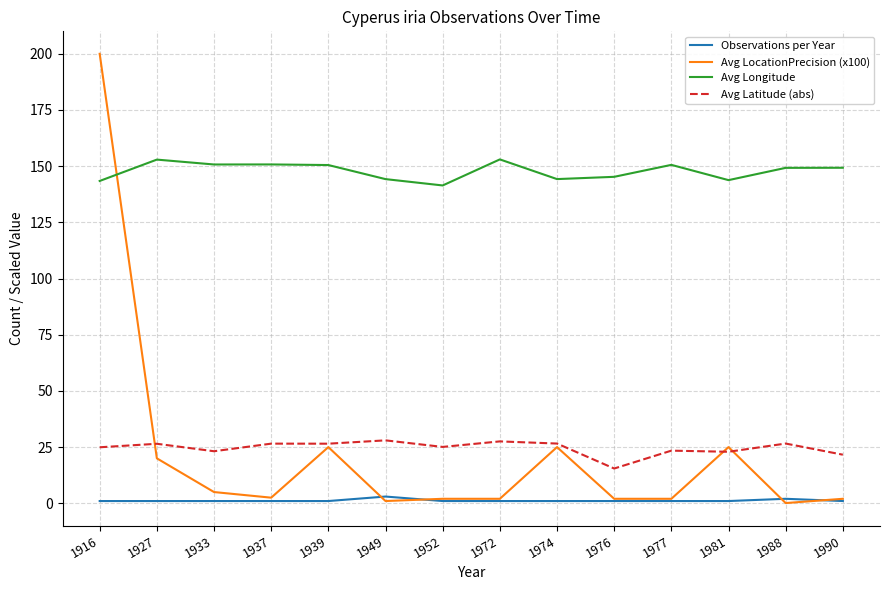

The value of Avg Longitude at 1972 is 153.0. True or false?

True